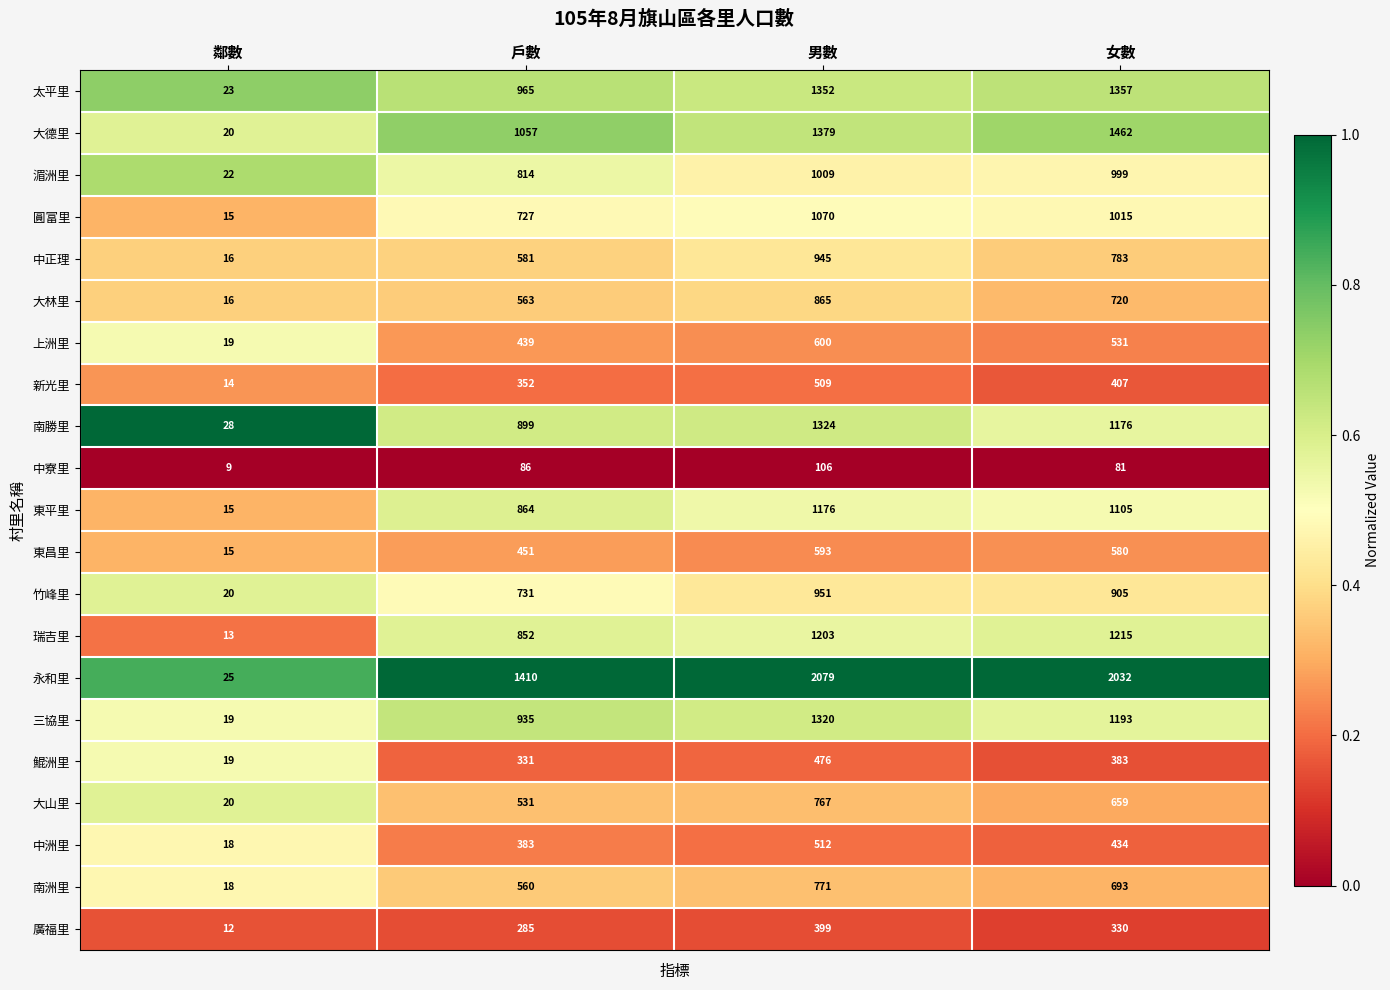

List the labels in order of 中洲里 value, smallest first.

鄰數, 戶數, 女數, 男數